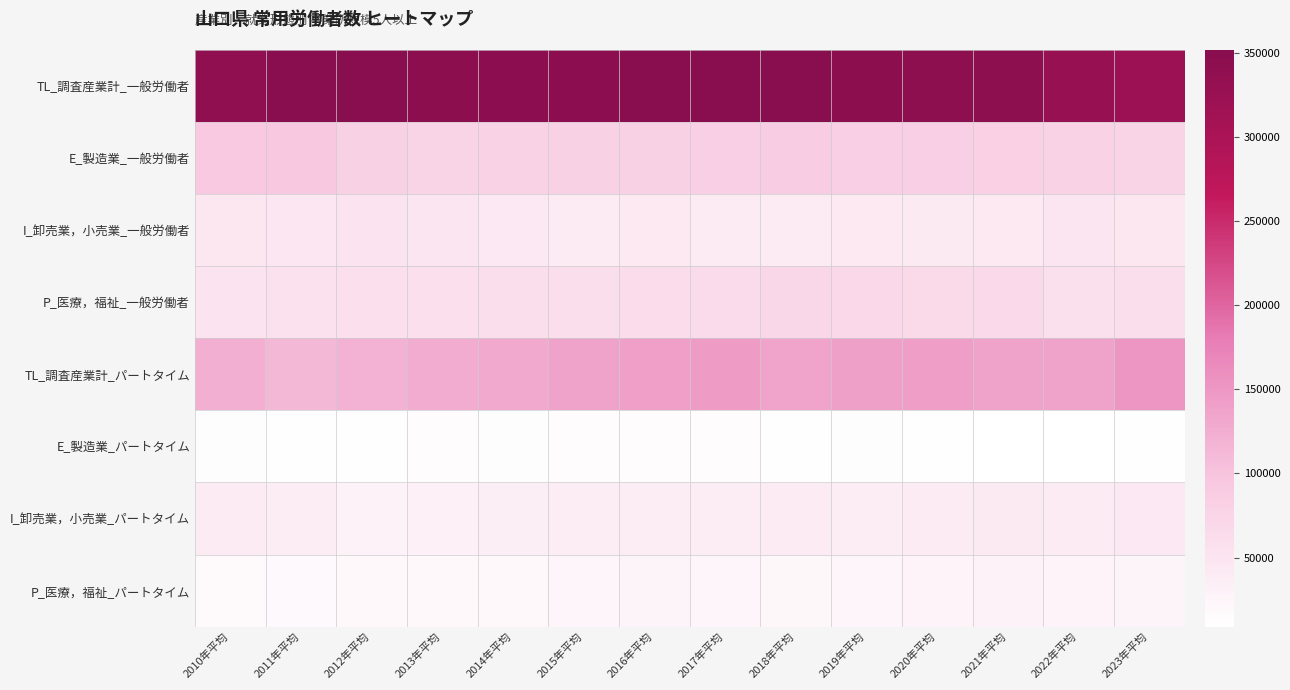

Reading right to left, extract all data points from this chart.

TL_調査産業計_一般労働者: 2023年平均=320164	2022年平均=329977	2021年平均=341759	2020年平均=341235	2019年平均=344997	2018年平均=349097	2017年平均=351097	2016年平均=348465	2015年平均=342692	2014年平均=342412	2013年平均=344312	2012年平均=351699	2011年平均=351696	2010年平均=339924
E_製造業_一般労働者: 2023年平均=76959	2022年平均=78607	2021年平均=82551	2020年平均=83663	2019年平均=83762	2018年平均=86017	2017年平均=82970	2016年平均=80900	2015年平均=79981	2014年平均=78866	2013年平均=77639	2012年平均=81242	2011年平均=94181	2010年平均=93026
I_卸売業，小売業_一般労働者: 2023年平均=46314	2022年平均=49172	2021年平均=42587	2020年平均=42031	2019年平均=43246	2018年平均=40470	2017年平均=40998	2016年平均=42472	2015年平均=40854	2014年平均=45028	2013年平均=48906	2012年平均=51981	2011年平均=47228	2010年平均=45137
P_医療，福祉_一般労働者: 2023年平均=60853	2022年平均=59638	2021年平均=66114	2020年平均=68428	2019年平均=69295	2018年平均=72465	2017年平均=65096	2016年平均=63861	2015年平均=60011	2014年平均=60450	2013年平均=58423	2012年平均=57486	2011年平均=54813	2010年平均=53021
TL_調査産業計_パートタイム: 2023年平均=151751	2022年平均=137038	2021年平均=136704	2020年平均=142381	2019年平均=140101	2018年平均=135094	2017年平均=145716	2016年平均=140994	2015年平均=137784	2014年平均=130618	2013年平均=126081	2012年平均=119342	2011年平均=112071	2010年平均=123320
E_製造業_パートタイム: 2023年平均=10375	2022年平均=8978	2021年平均=9357	2020年平均=10616	2019年平均=11701	2018年平均=10965	2017年平均=13831	2016年平均=13974	2015年平均=13329	2014年平均=12719	2013年平均=13483	2012年平均=11605	2011年平均=10721	2010年平均=12761
I_卸売業，小売業_パートタイム: 2023年平均=44282	2022年平均=40250	2021年平均=41618	2020年平均=40566	2019年平均=37682	2018年平均=40337	2017年平均=39354	2016年平均=36732	2015年平均=38254	2014年平均=34844	2013年平均=31618	2012年平均=28161	2011年平均=37087	2010年平均=40575
P_医療，福祉_パートタイム: 2023年平均=25608	2022年平均=26462	2021年平均=28331	2020年平均=26513	2019年平均=24529	2018年平均=21620	2017年平均=24913	2016年平均=25216	2015年平均=24584	2014年平均=20530	2013年平均=20594	2012年平均=19726	2011年平均=17285	2010年平均=16190